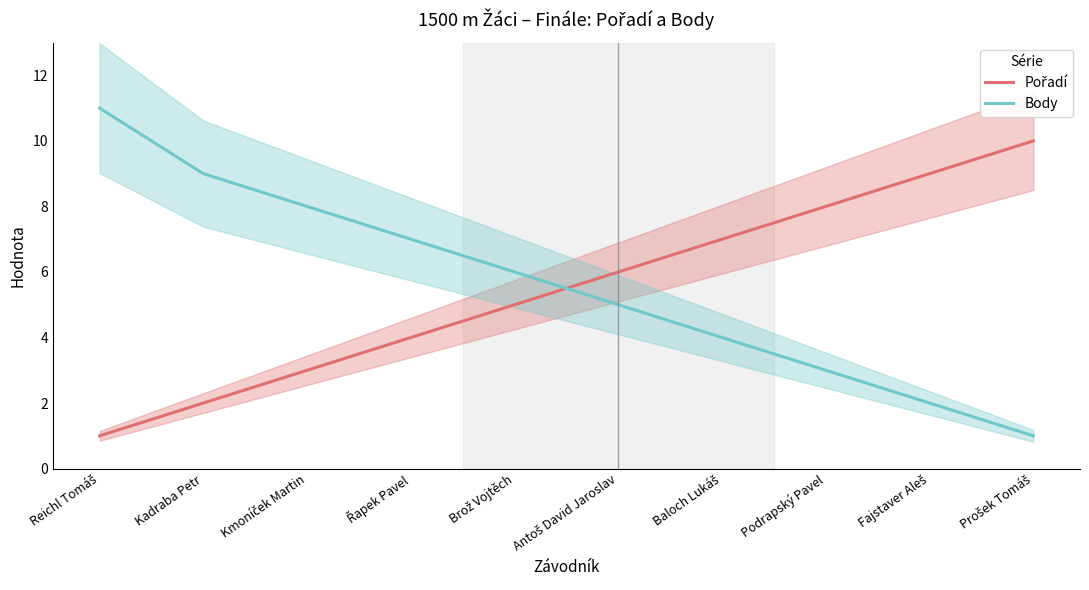

Rank the series by their maximum value, from highest to lowest.

Body, Pořadí